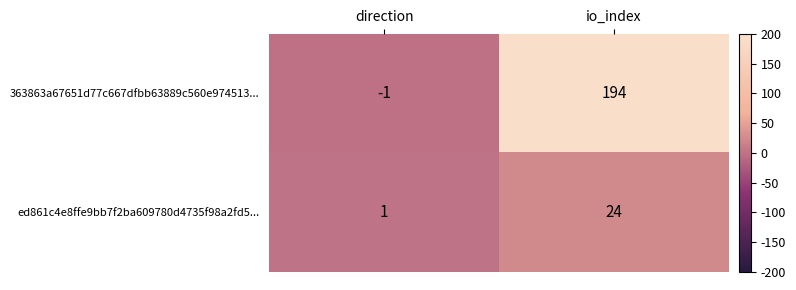

How many categories are shown in the chart?

2